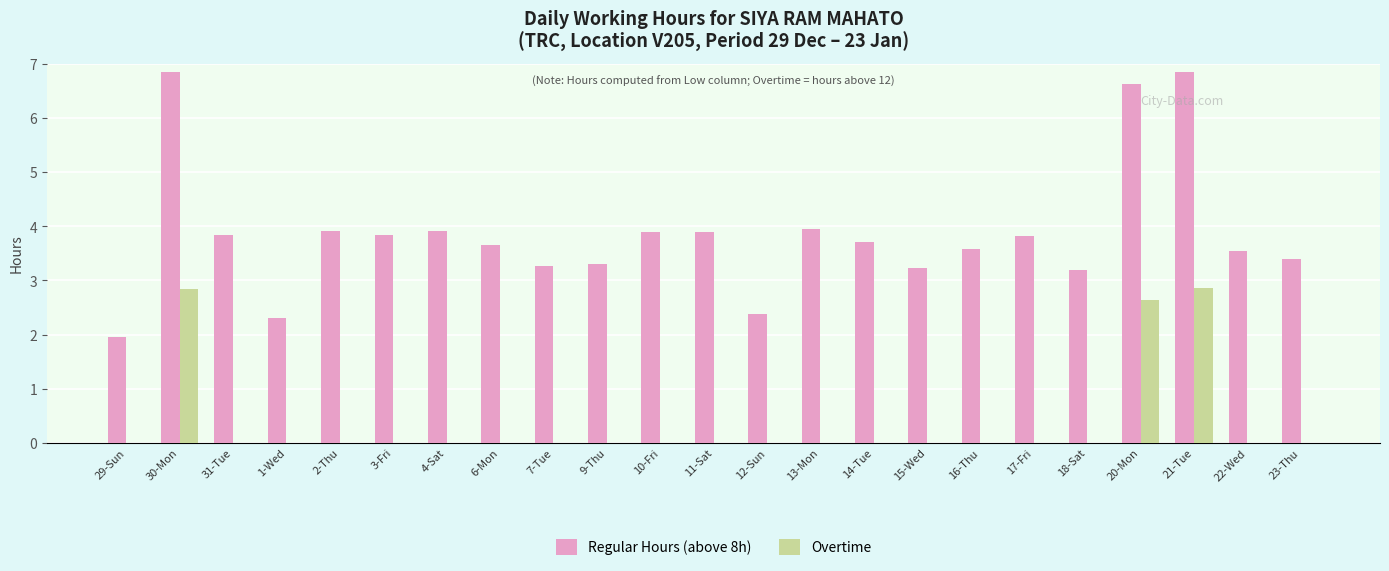

What is the total value across all series at 12-Sun?

2.4